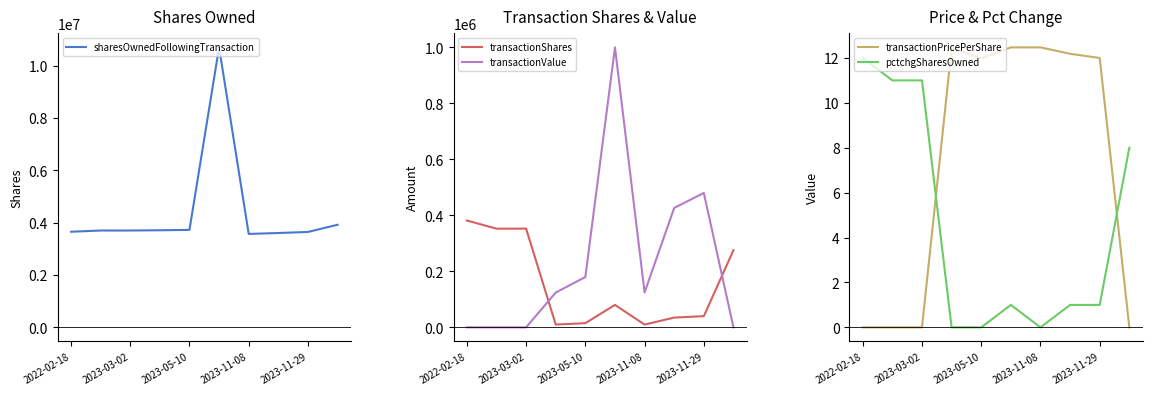

Rank the series by their maximum value, from highest to lowest.

sharesOwnedFollowingTransaction, transactionValue, transactionShares, transactionPricePerShare, pctchgSharesOwned